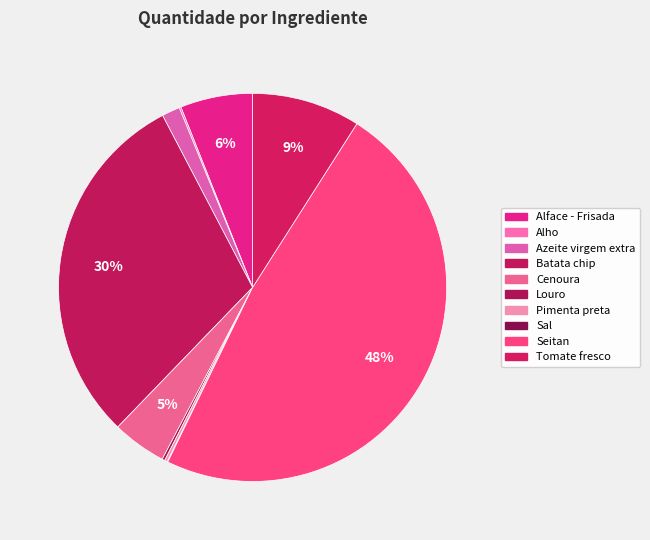

Do Pimenta preta and Cenoura together represent more than half of the pie?

No